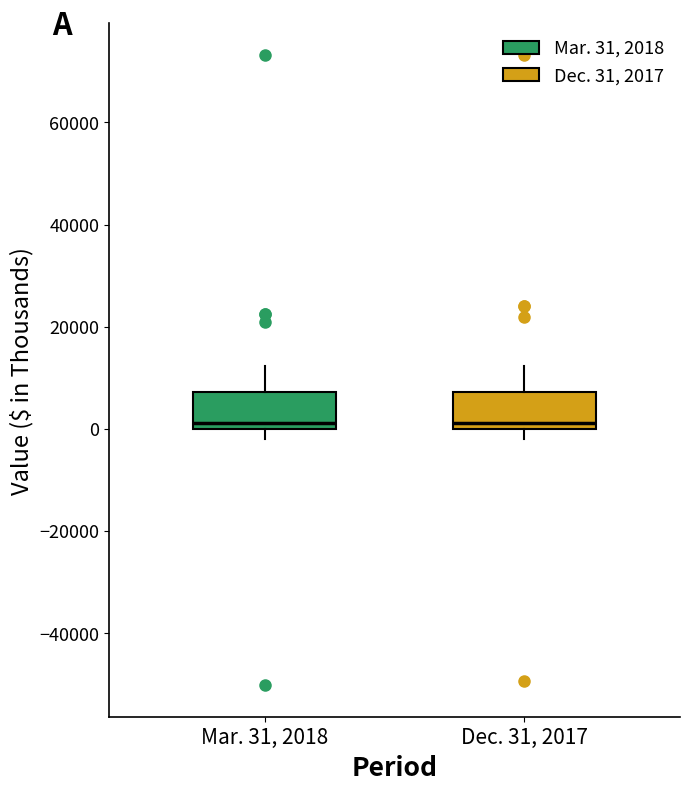

Reading left to right, read every box against the y-axis: the position of its median line, the range the box covers, and the ends of its whiskers. The values are not printed on the chart, so give them approximately, as read against the axis.

Mar. 31, 2018: median 2000, box 0 to 8000, whiskers -2000 to 12000
Dec. 31, 2017: median 2000, box 0 to 8000, whiskers -2000 to 12000